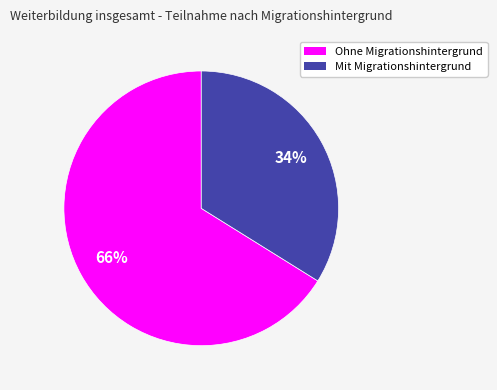

Do Mit Migrationshintergrund and Ohne Migrationshintergrund together represent more than half of the pie?

Yes